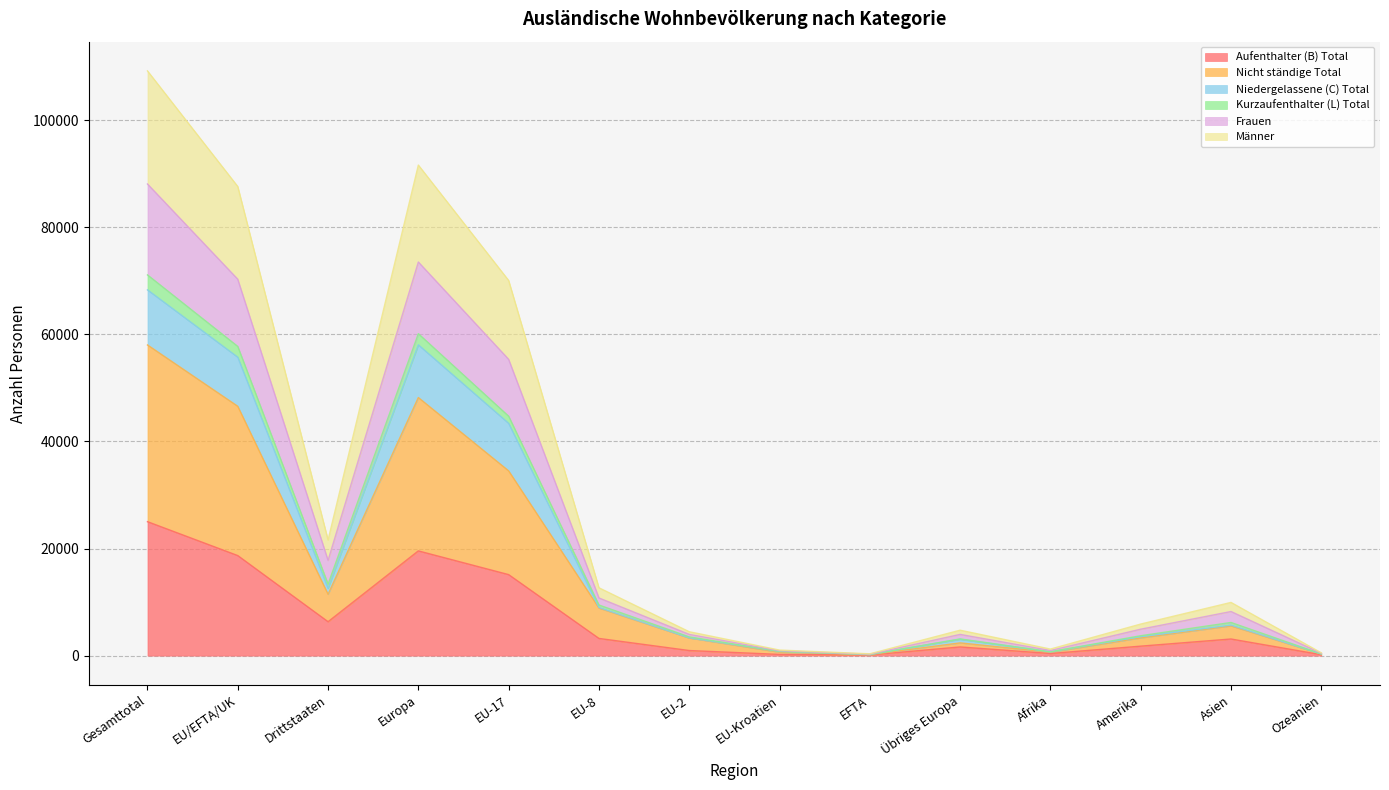

Is it true that Aufenthalter (B) Total equals 18687 at EU/EFTA/UK?

True